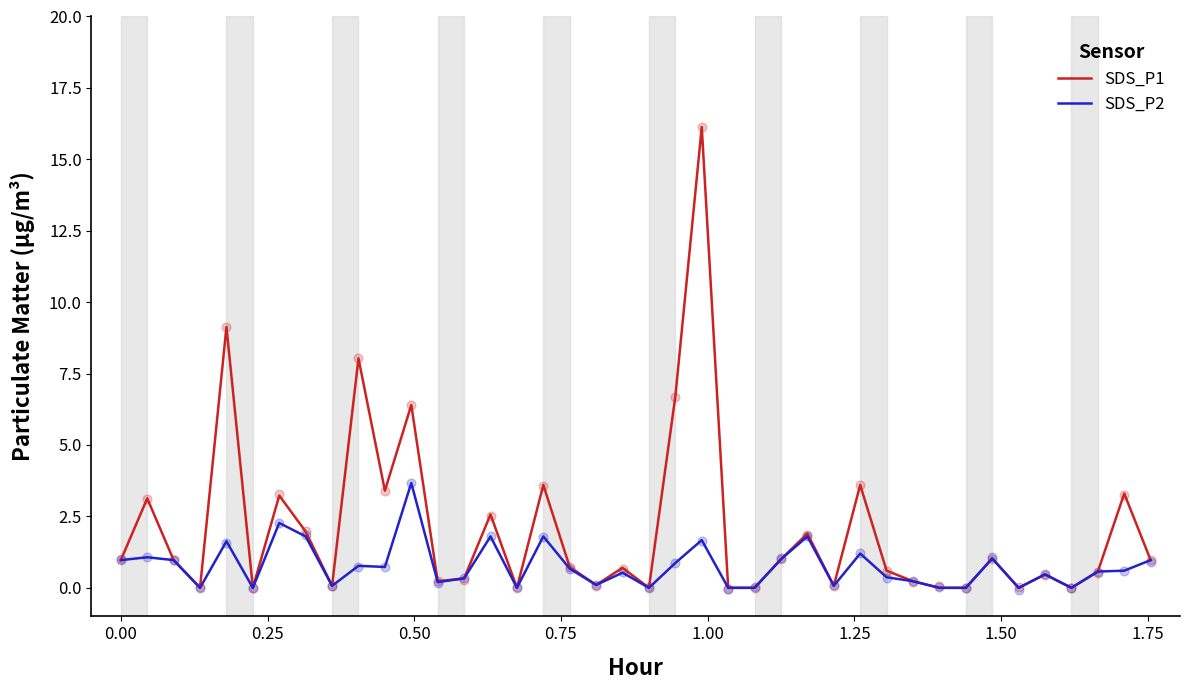

Which series has the largest Y range (max minus min)?

SDS_P1